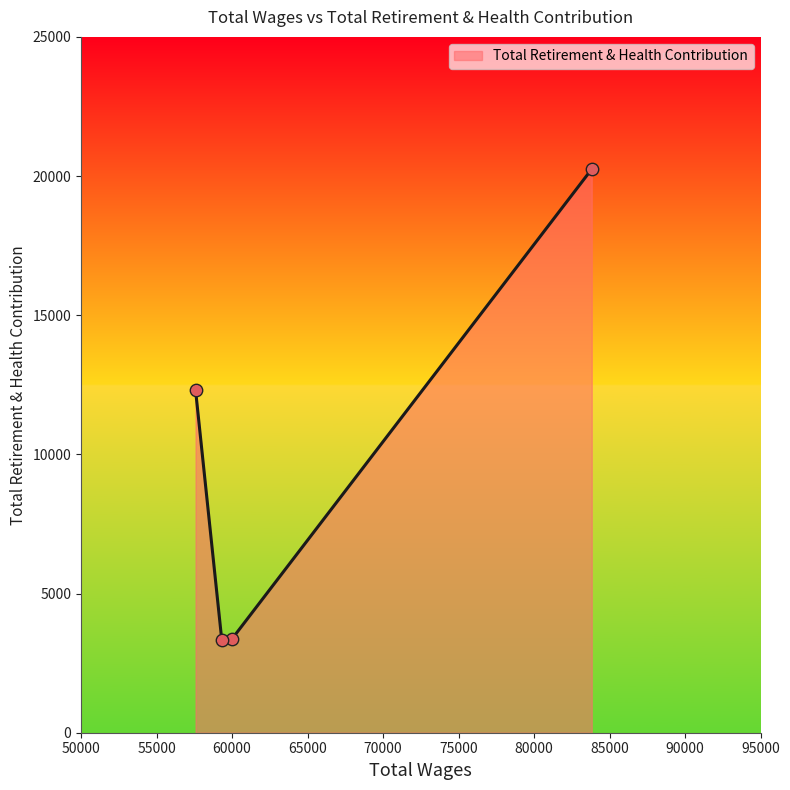

What is the sum of all values?

39226